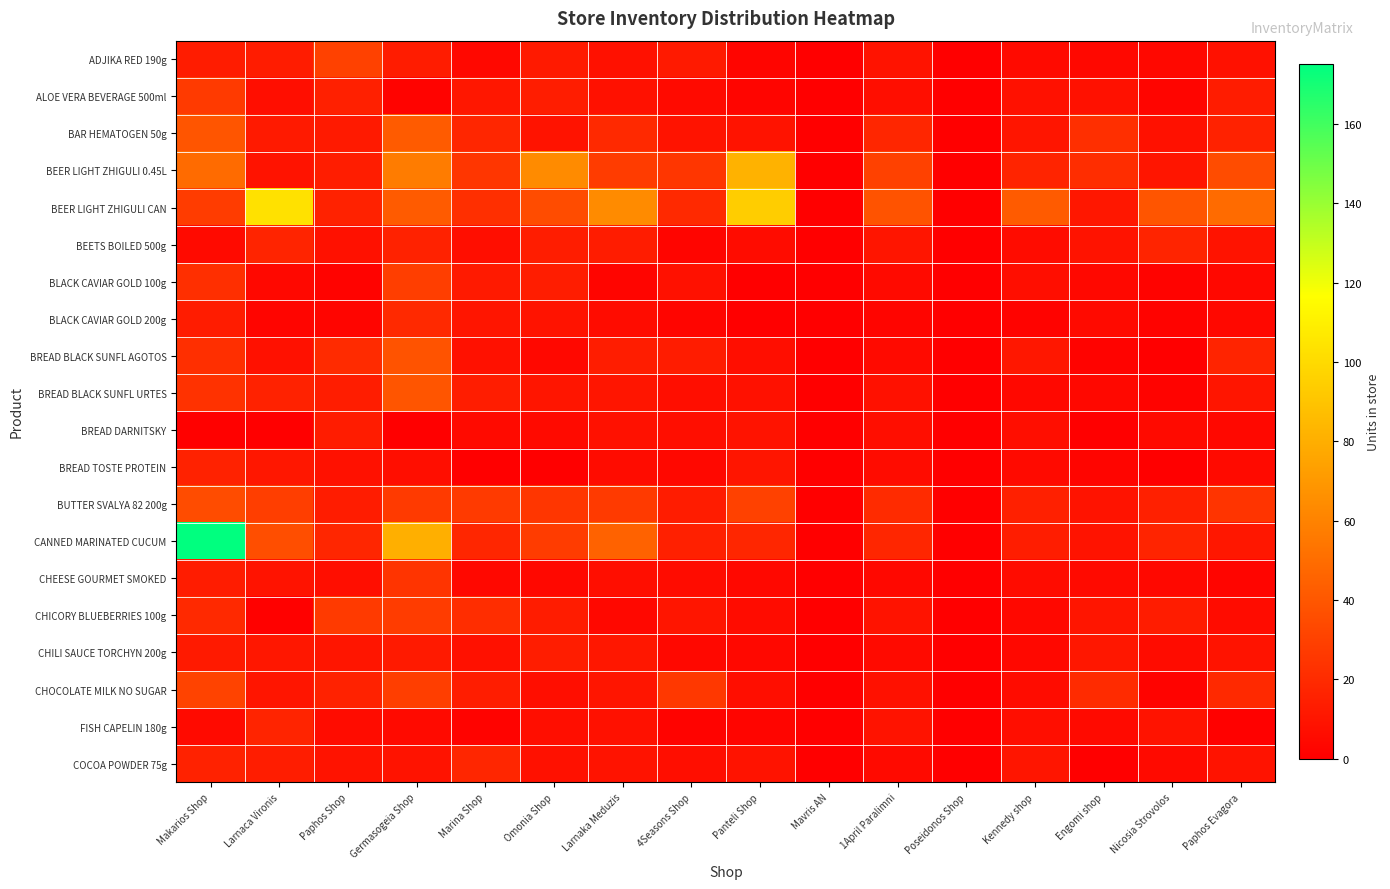

Which has a higher value, 4Seasons Shop or Panteli Shop?

4Seasons Shop